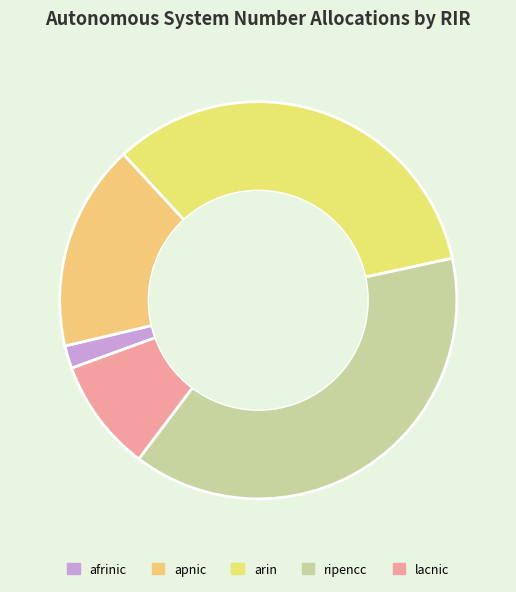

To the nearest percent, what percentage of the pie is ripencc?

39%